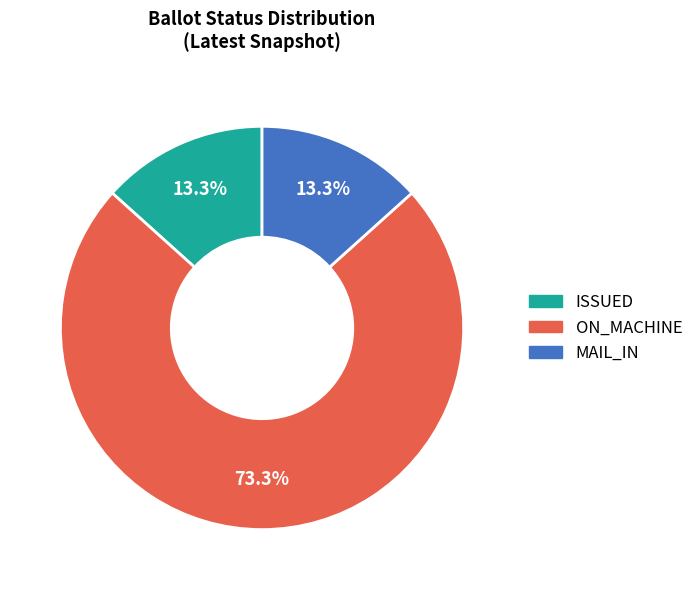

Combined, what portion of the pie is ON_MACHINE and ISSUED?

86.7%